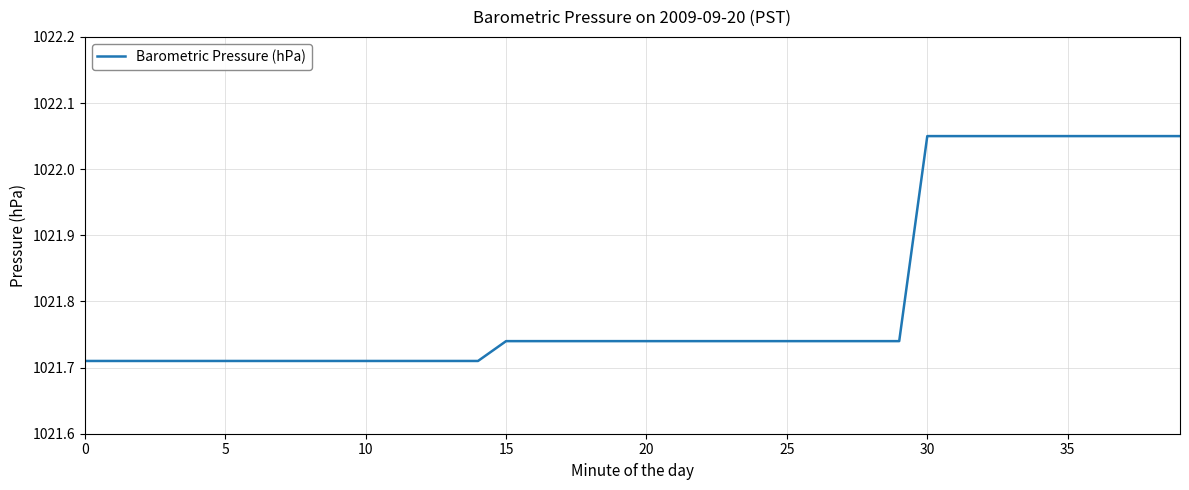

What is the average value?

1021.8